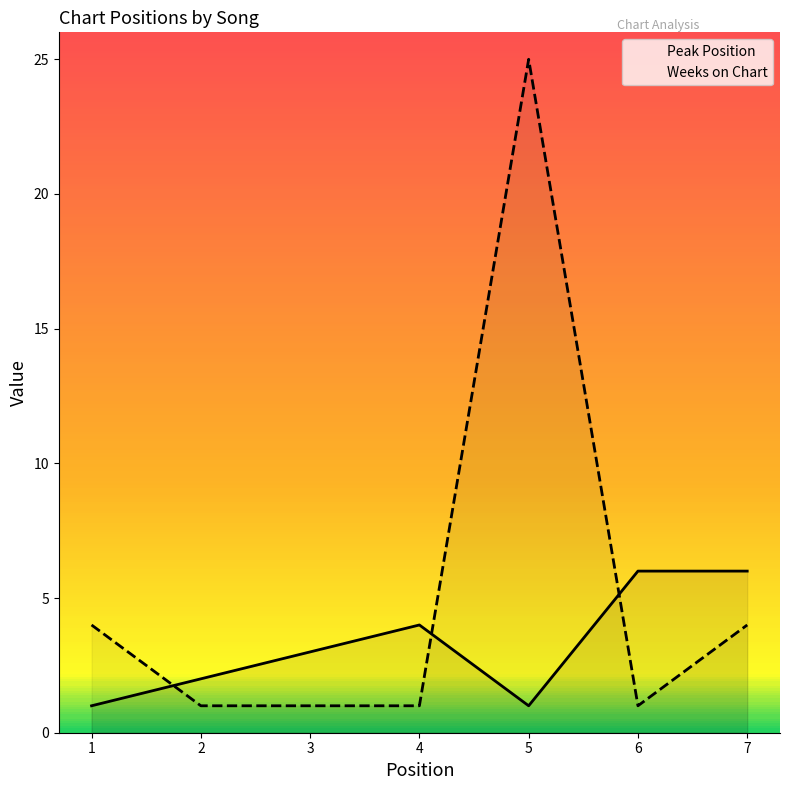

True or false: Peak Position has a value of 1 at 1.

True